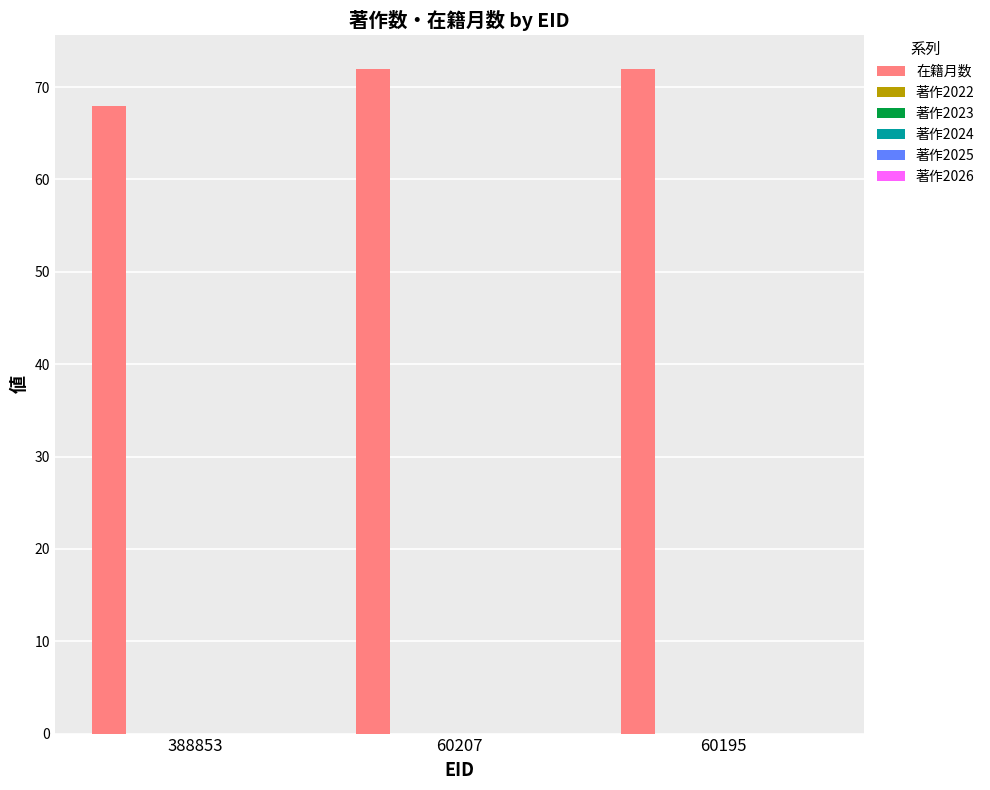

What is the minimum value shown in the chart?

68